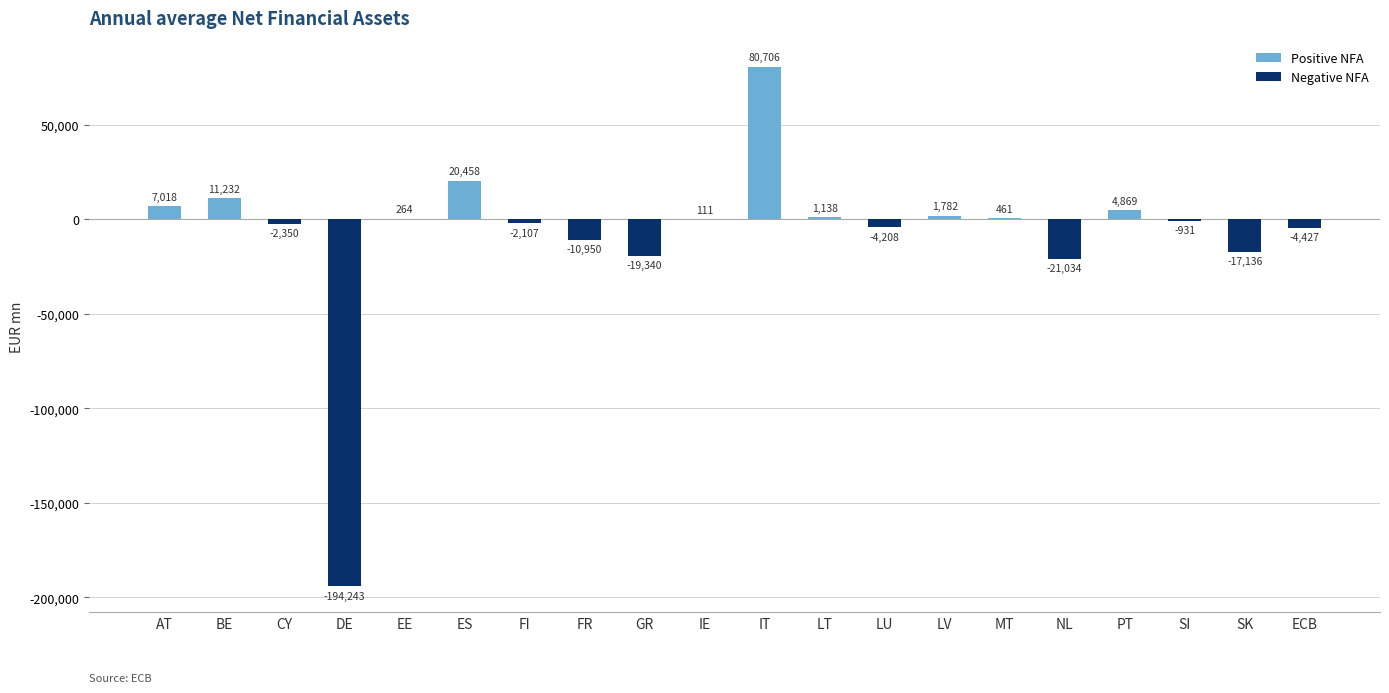

What is the sum of the values at AT and ECB?

2591.0